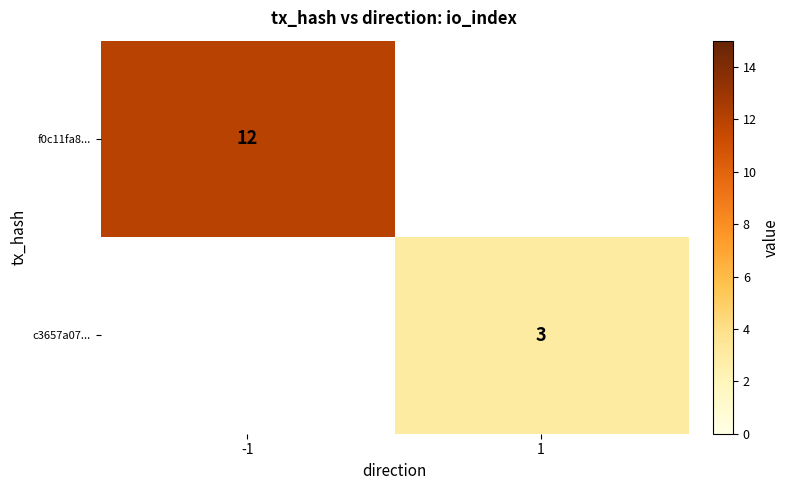

Which has a higher value, 1 or -1?

-1